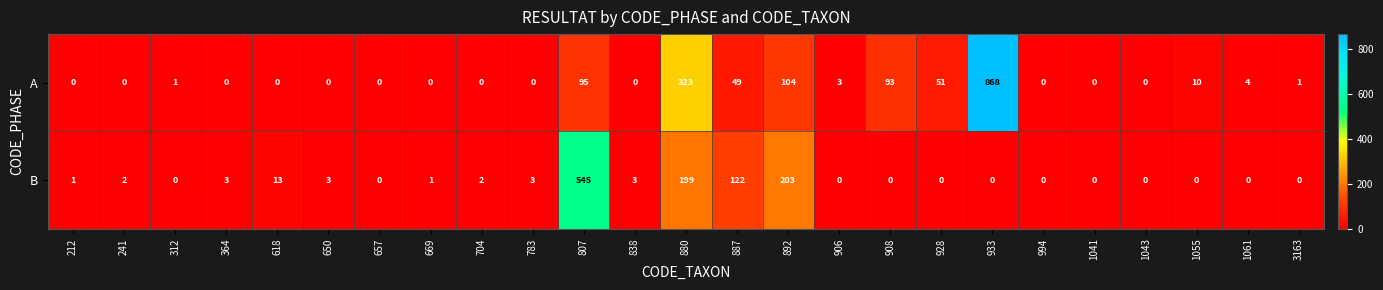

At 364, list the series in order from largest to smallest.

B, A